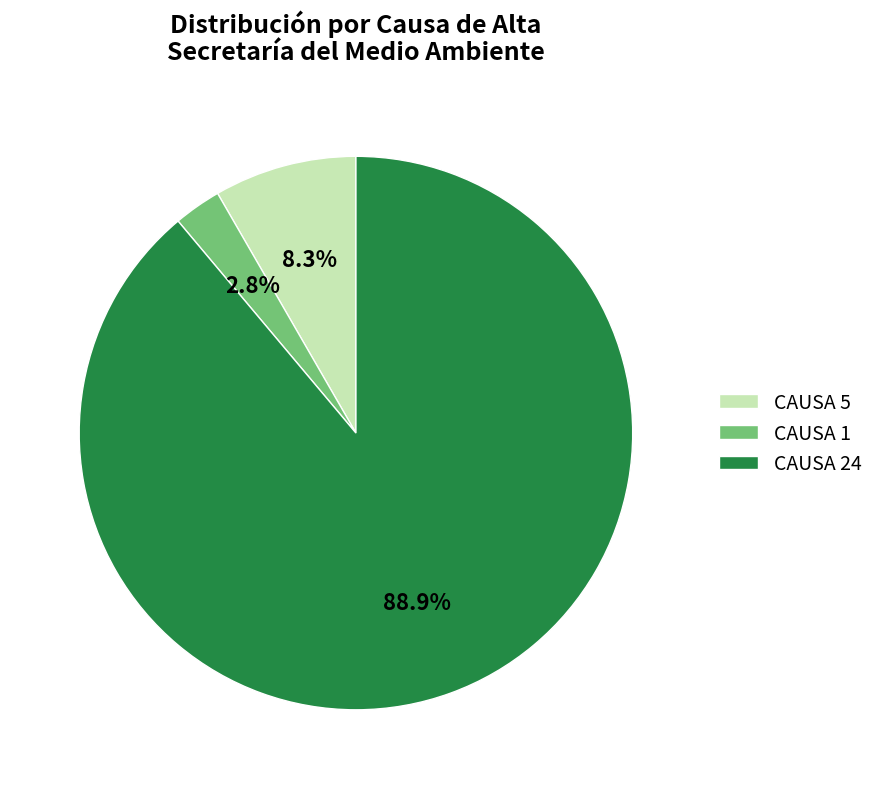

Rank the categories by value from highest to lowest.

CAUSA 24, CAUSA 5, CAUSA 1